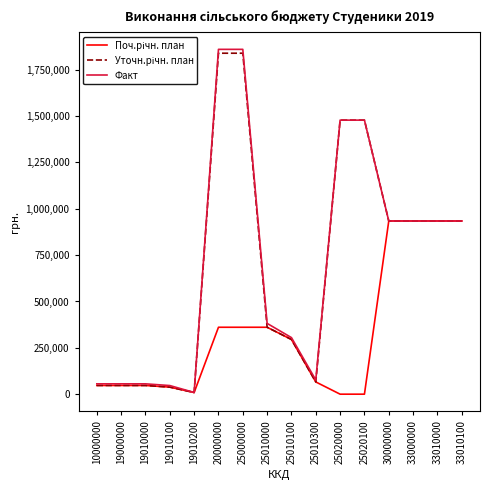

What is the difference between the maximum and minimum values in the Факт series?

1850968.2